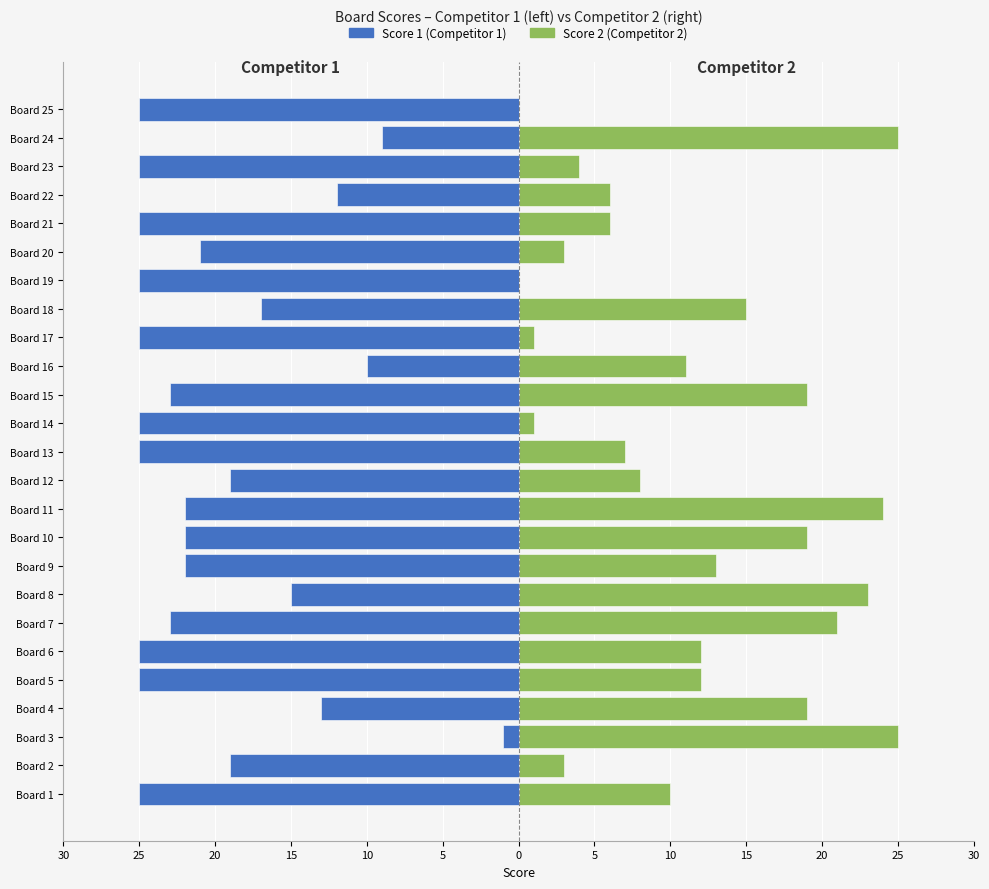

What is the value of the Score 1 (Competitor 1) bar at the 4th from the left?

-13